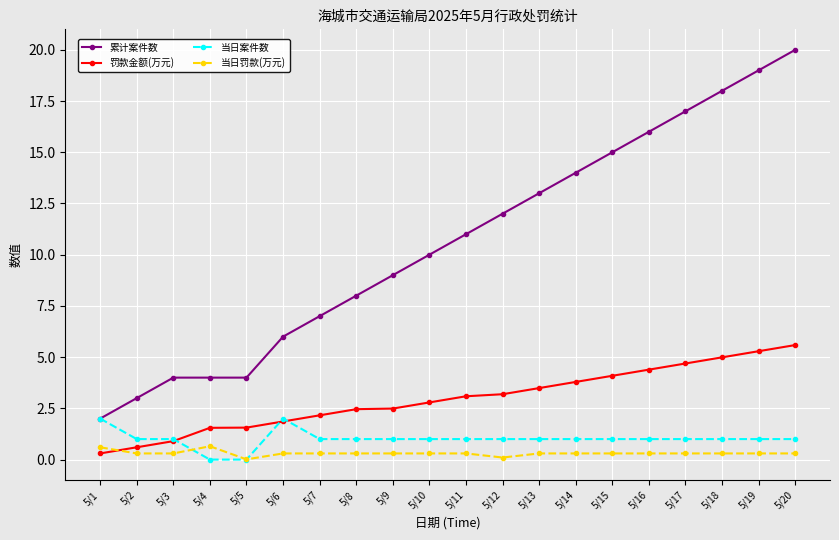

How many categories are shown in the chart?

20